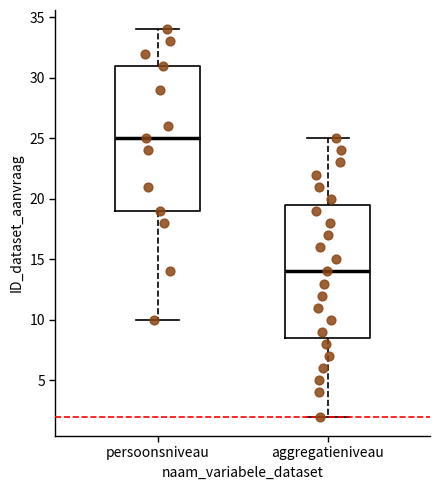

Reading left to right, read every box against the y-axis: the position of its median line, the range the box covers, and the ends of its whiskers. The values are not printed on the chart, so give them approximately, as read against the axis.

persoonsniveau: median 25.0, box 19.0 to 31.0, whiskers 10.0 to 34.0
aggregatieniveau: median 14.0, box 8.5 to 19.5, whiskers 2.0 to 25.0